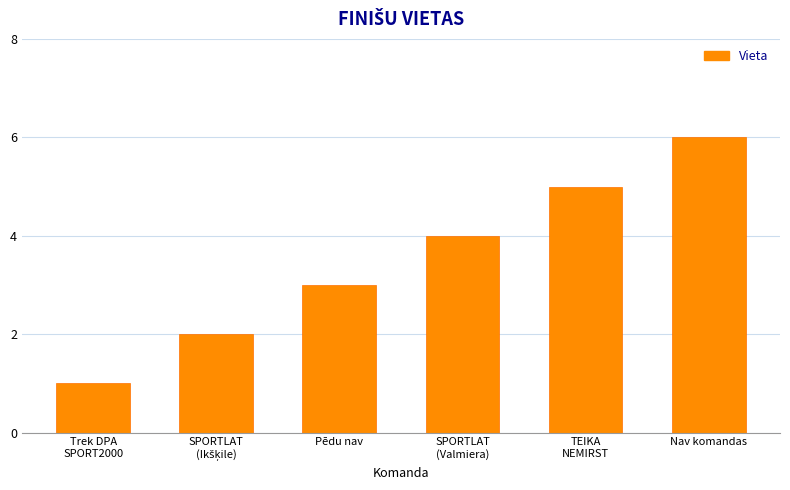

How many categories are shown in the chart?

6